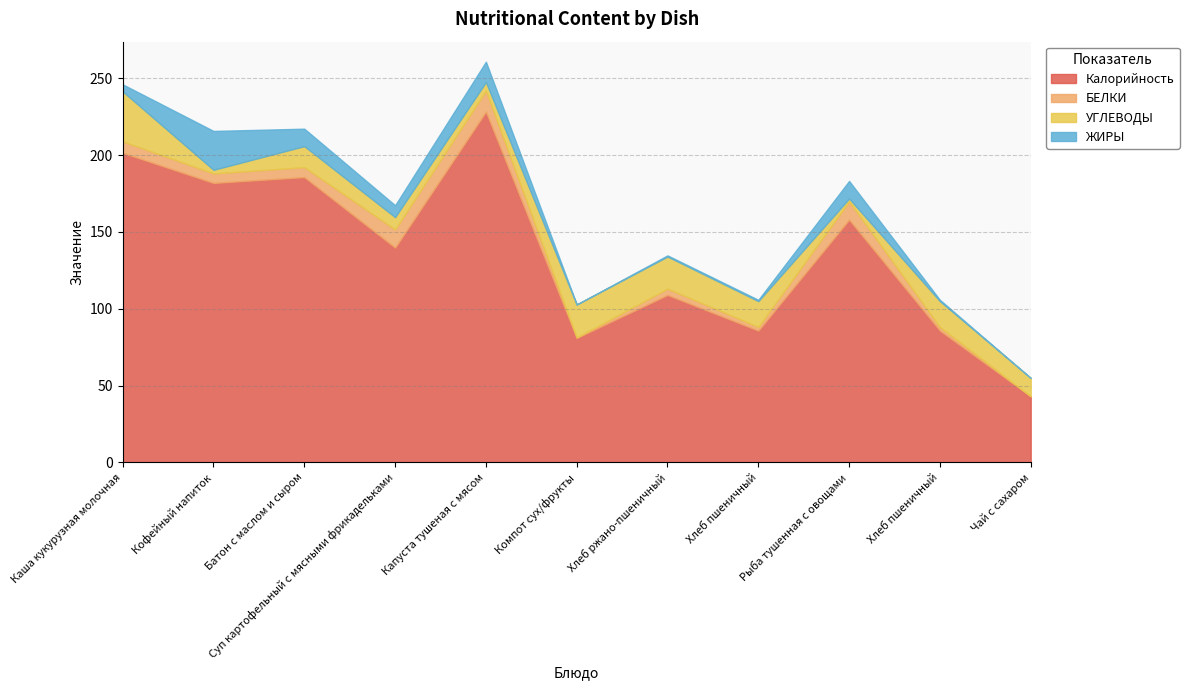

Does the chart have visible grid lines?

Yes